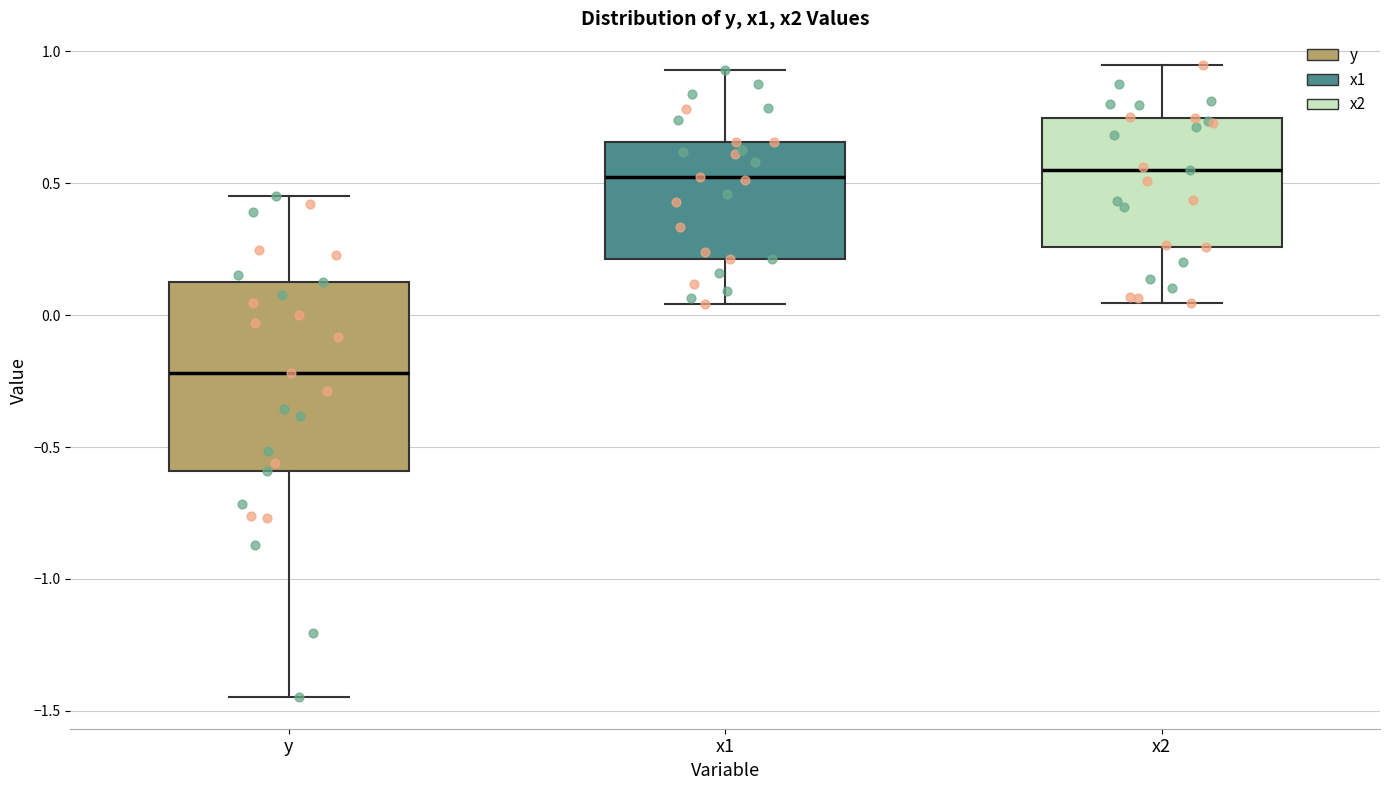

Comparing the boxes themselves (not the whiskers), which one is the tallest?

y